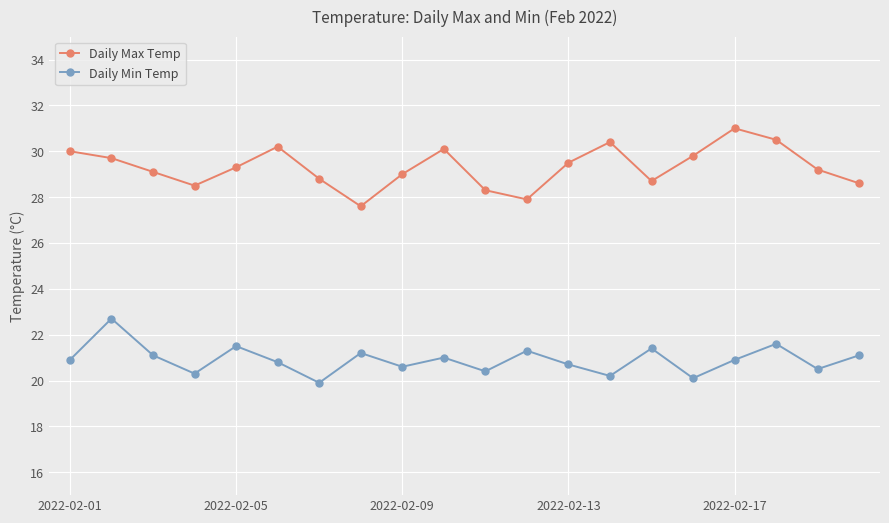

Which series has the largest range (max minus min)?

Daily Max Temp